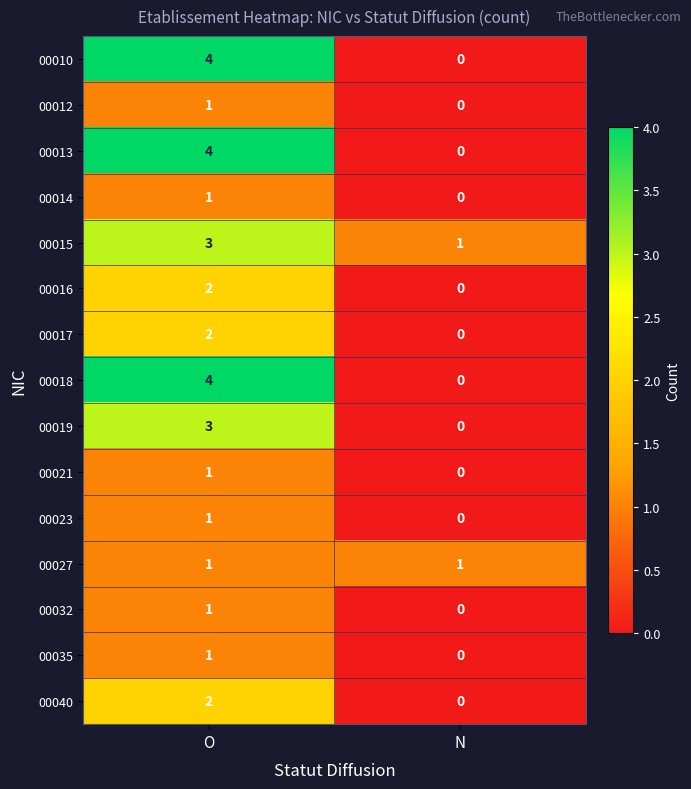

True or false: 00010 has a value of 4 at O.

True